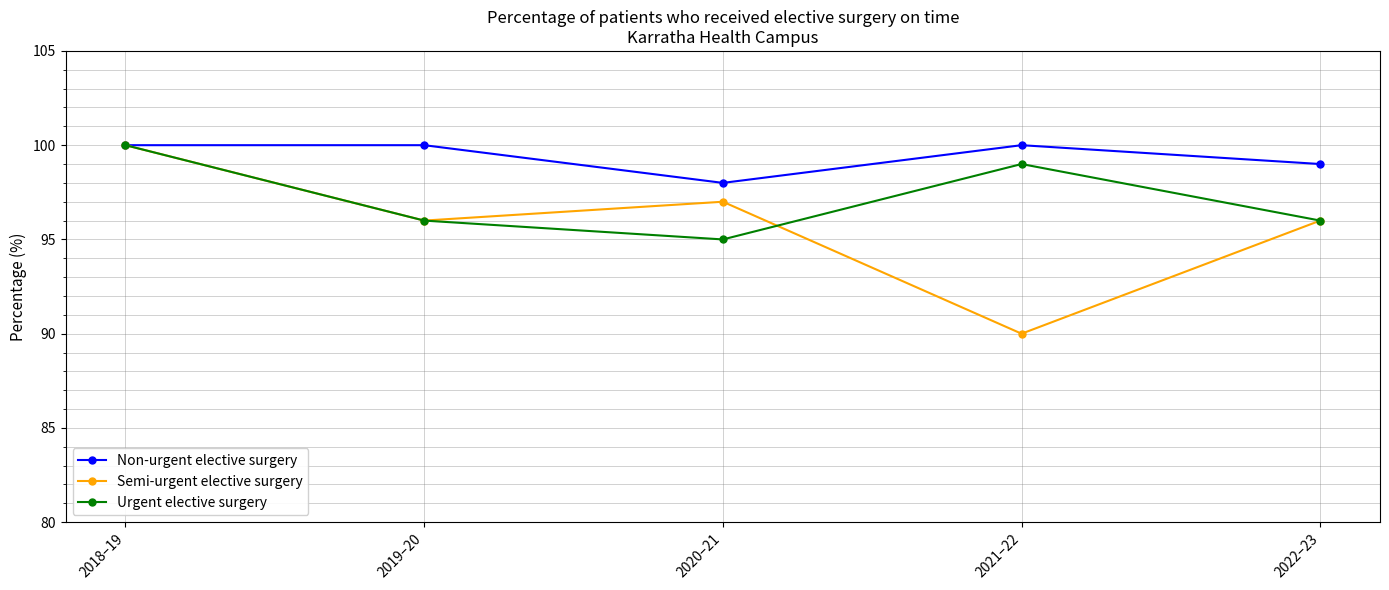

Which series has the widest spread of values?

Semi-urgent elective surgery